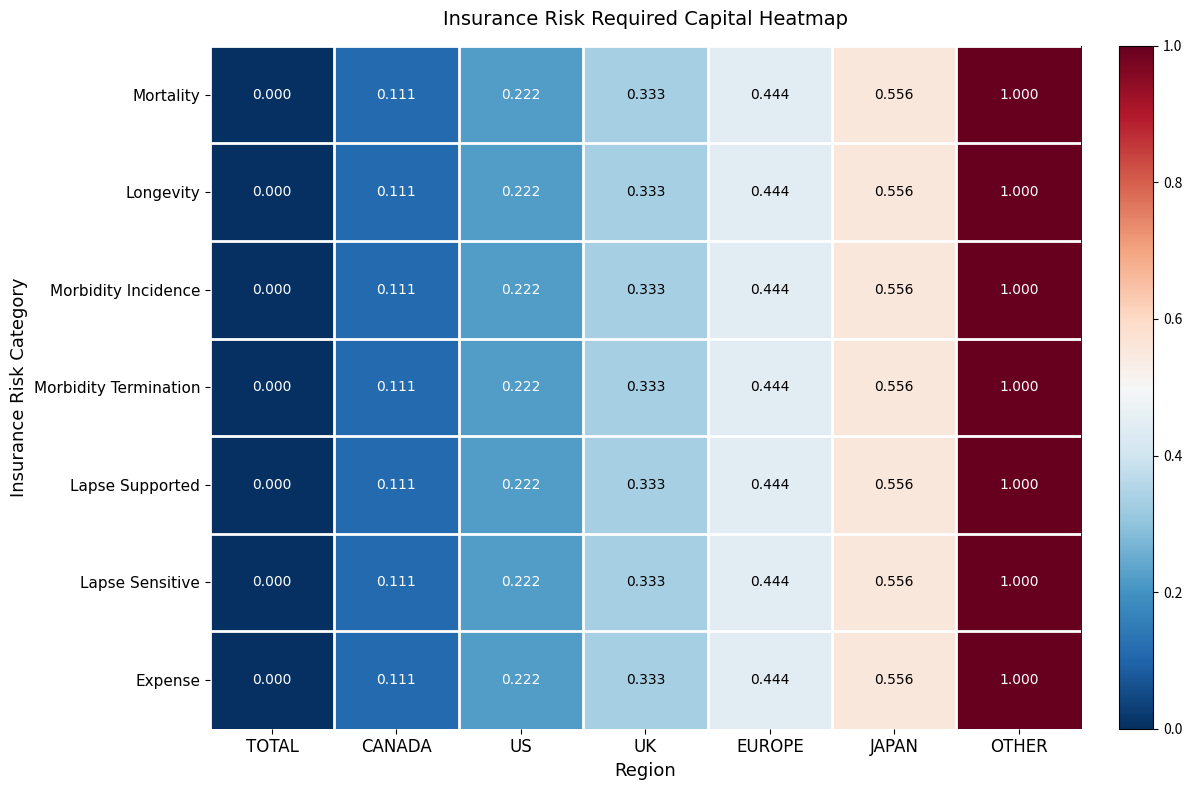

Rank the categories by Morbidity Termination value from highest to lowest.

OTHER, JAPAN, EUROPE, UK, US, CANADA, TOTAL